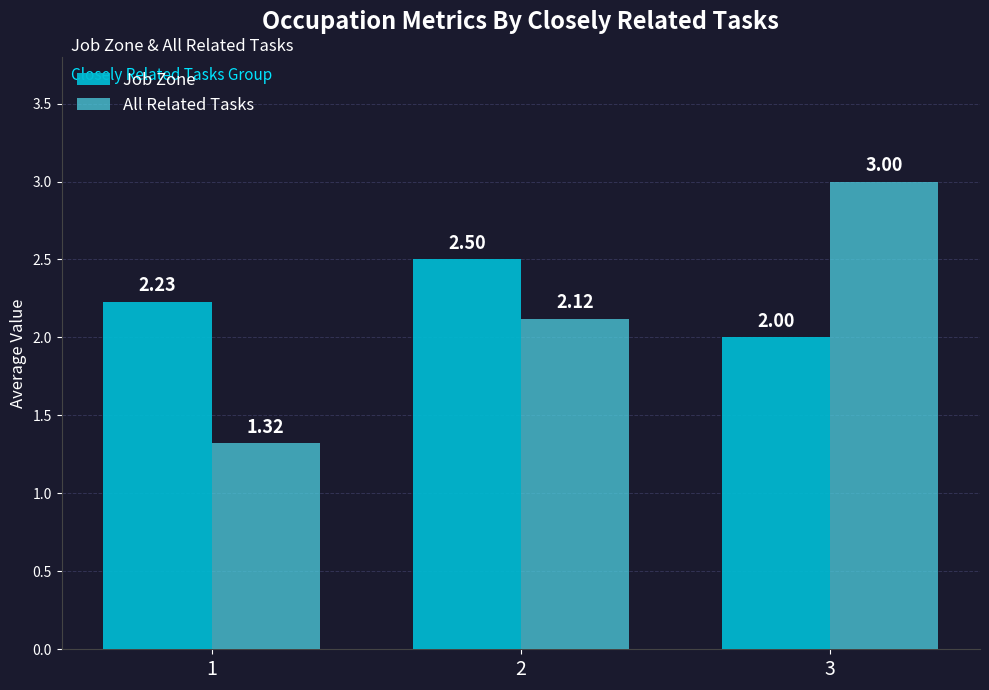

How many categories are shown in the chart?

3